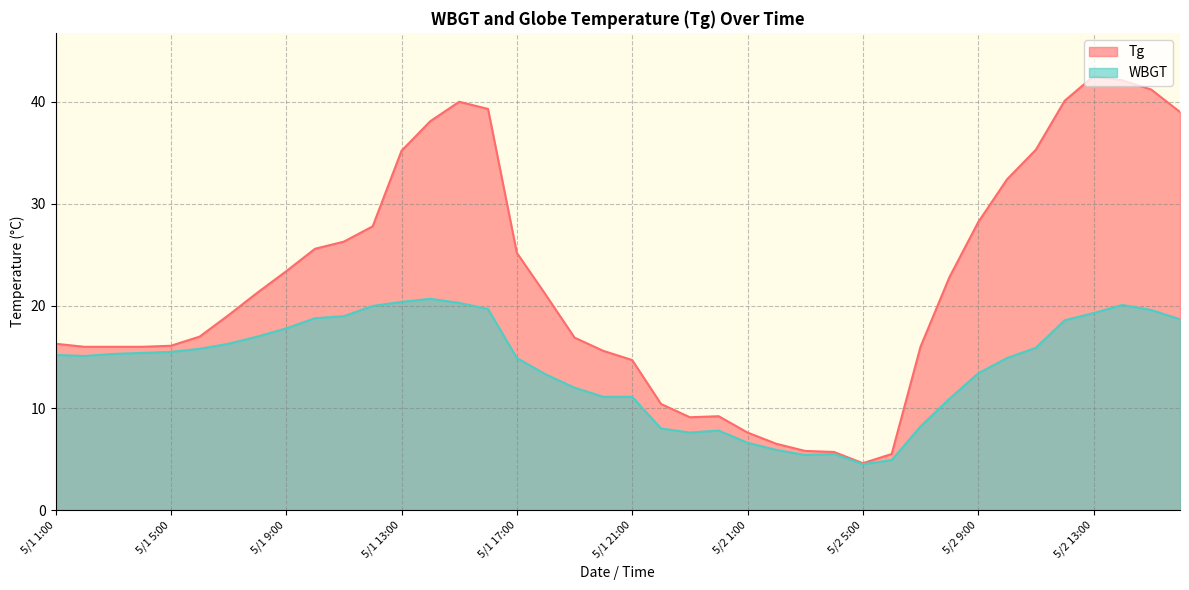

Which series has the largest total across all categories?

Tg